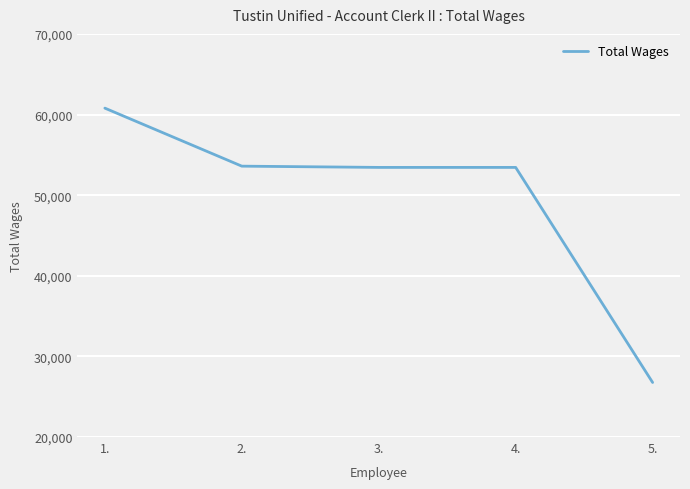

What is the approximate value at 5., to the nearest 100?

26800